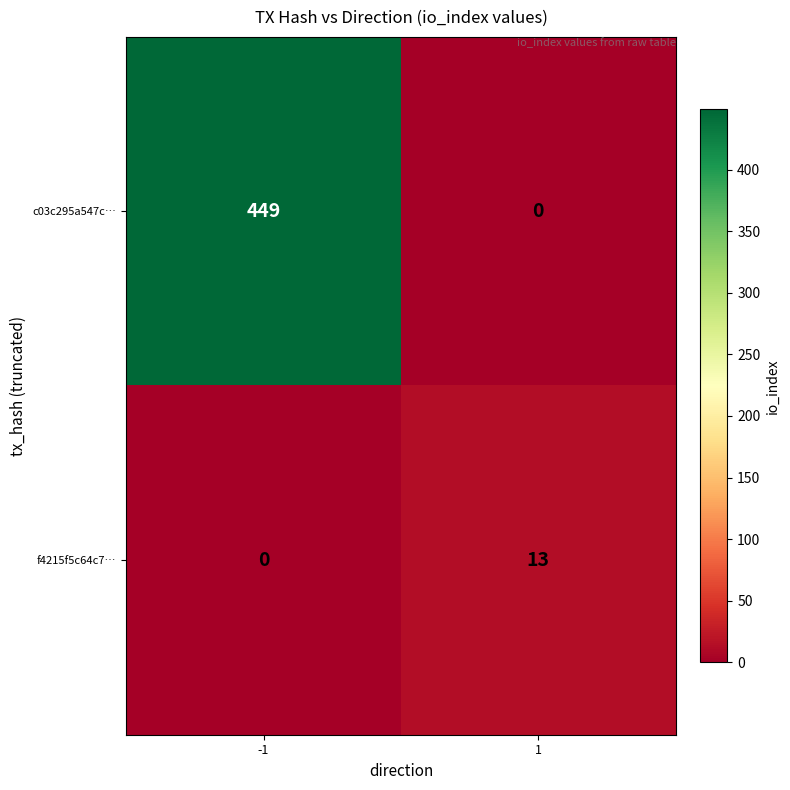

What is the sum of all f4215f5c64c7… values?

13